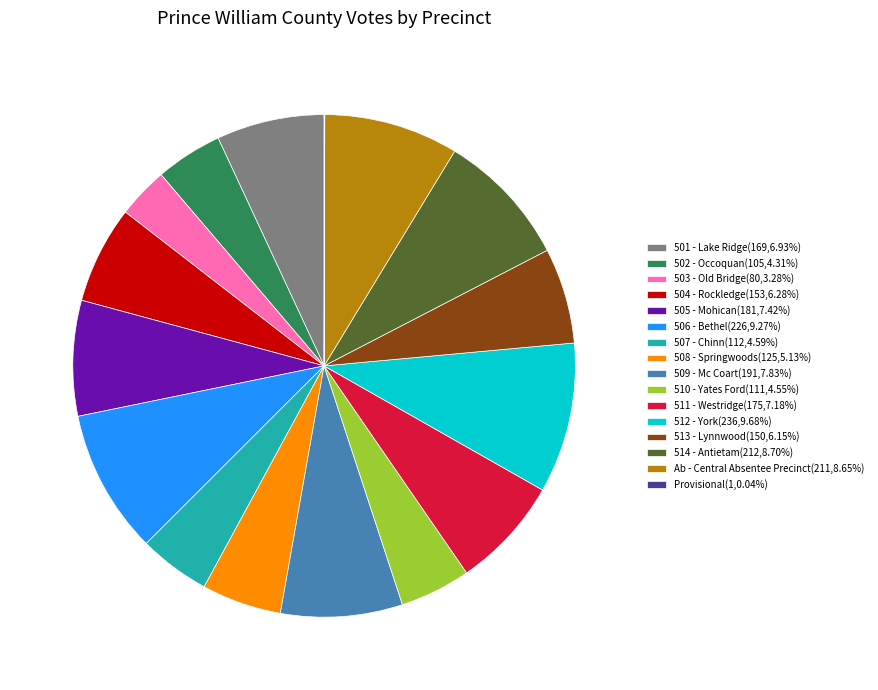

Does 513 - Lynnwood account for over 50% of the chart?

No